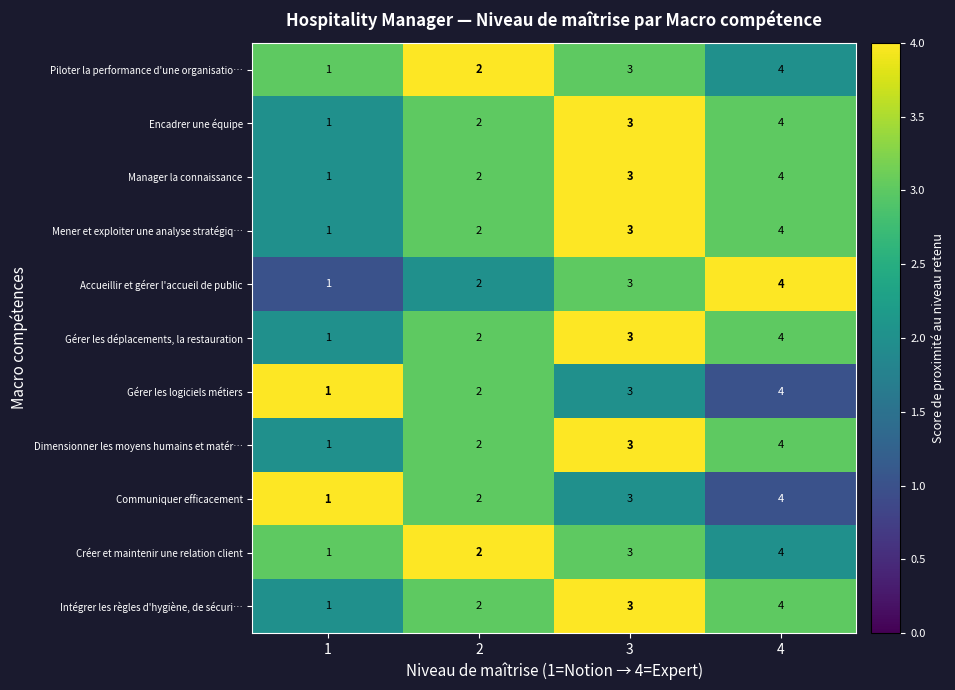

List the labels in order of Dimensionner les moyens humains et matér… value, smallest first.

1, 2, 3, 4